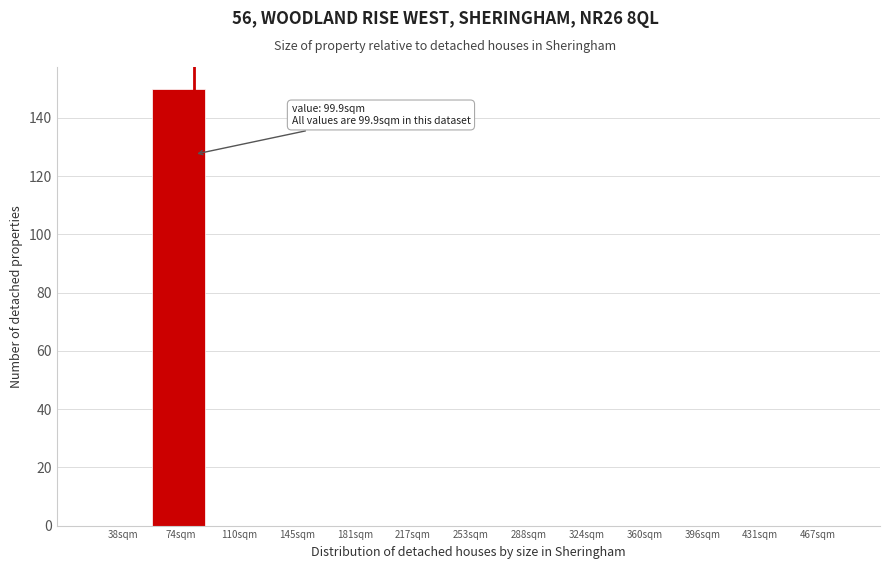

Reading right to left, list all the values displayed in this chart.

467sqm=0	431sqm=0	396sqm=0	360sqm=0	324sqm=0	288sqm=0	253sqm=0	217sqm=0	181sqm=0	145sqm=0	110sqm=0	74sqm=150	38sqm=0